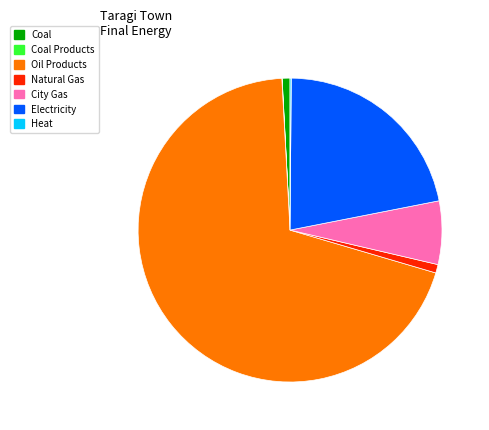

What is the largest slice in the pie chart?

Oil Products